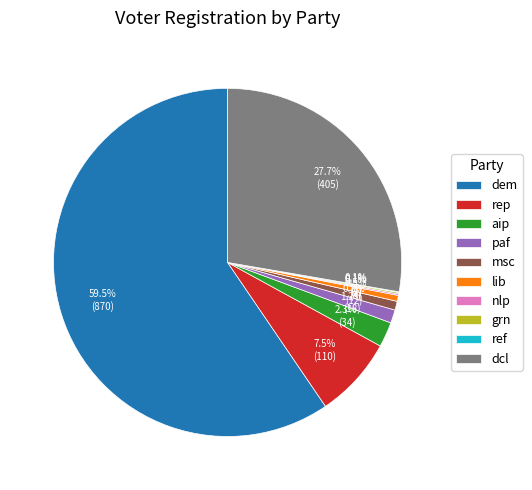

Which has a higher value, lib or dem?

dem